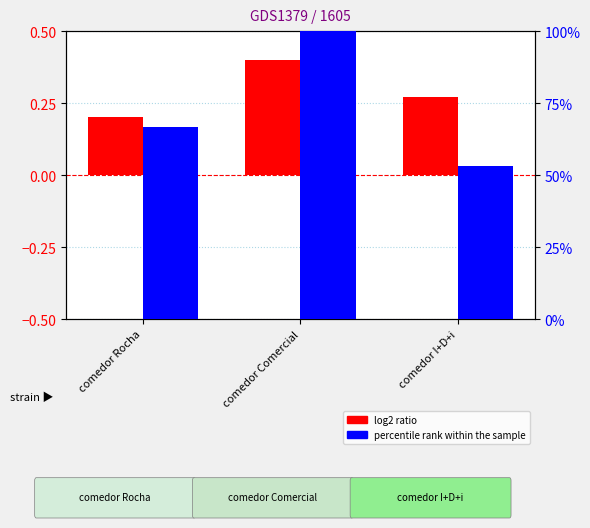

The log2 ratio series shows 0.4 at comedor I+D+i. True or false?

False